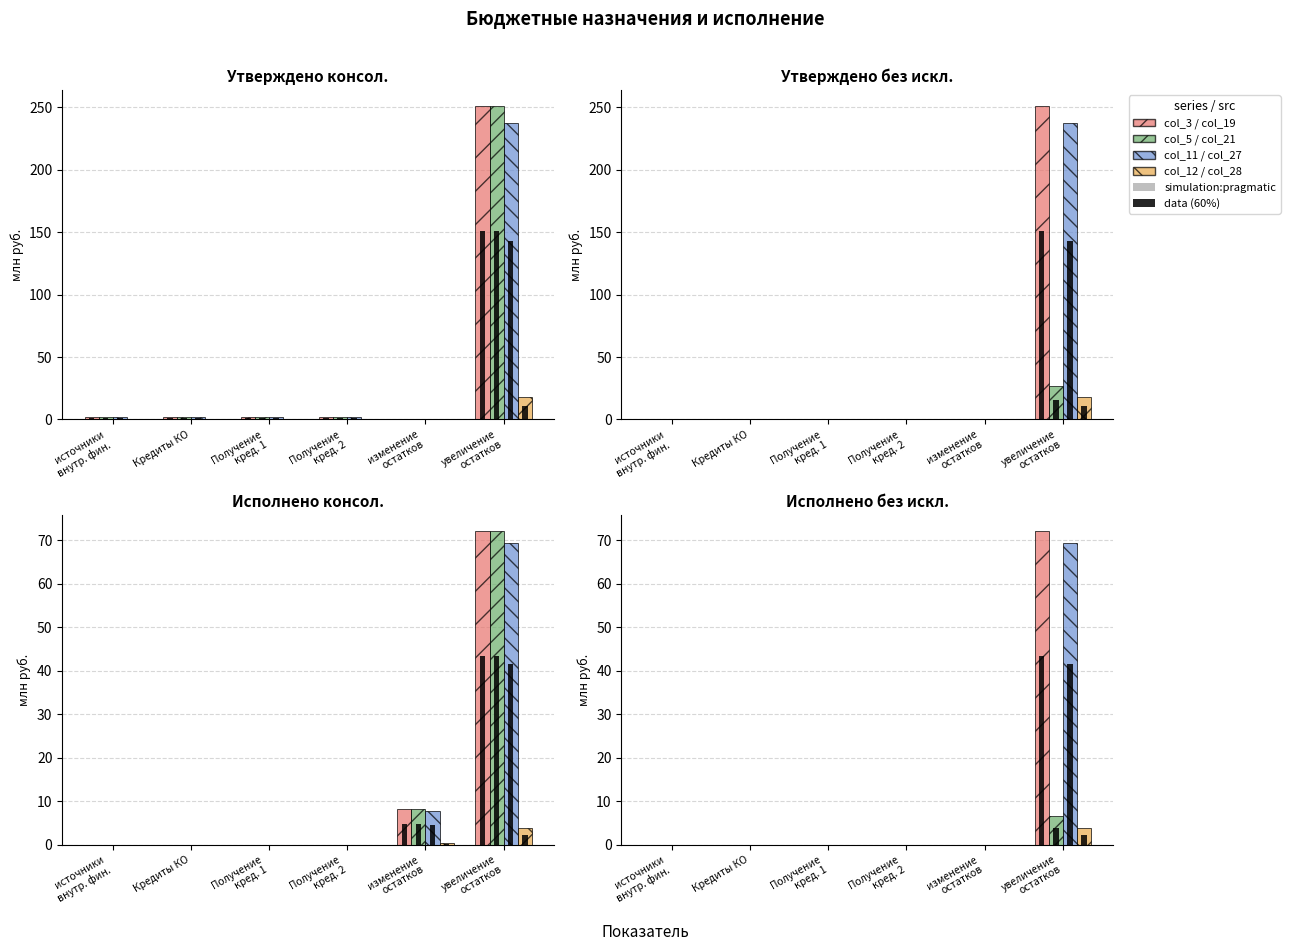

Rank the series at Получение
кред. 2 from lowest to highest value.

col_3 / col_19, col_5 / col_21, col_11 / col_27, col_12 / col_28